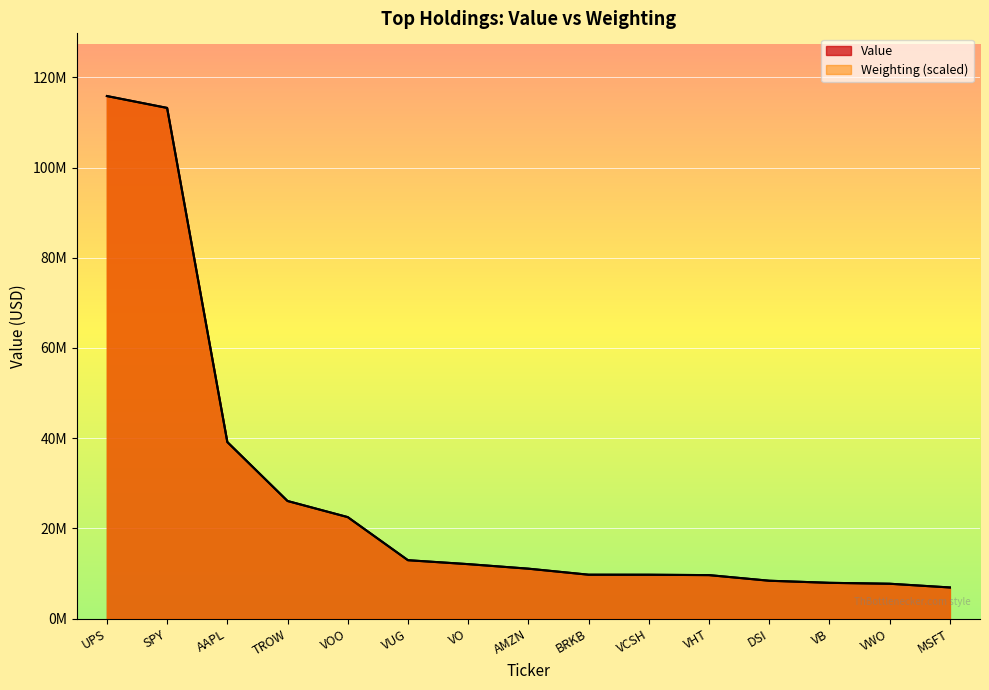

Which series has the widest spread of values?

Weighting